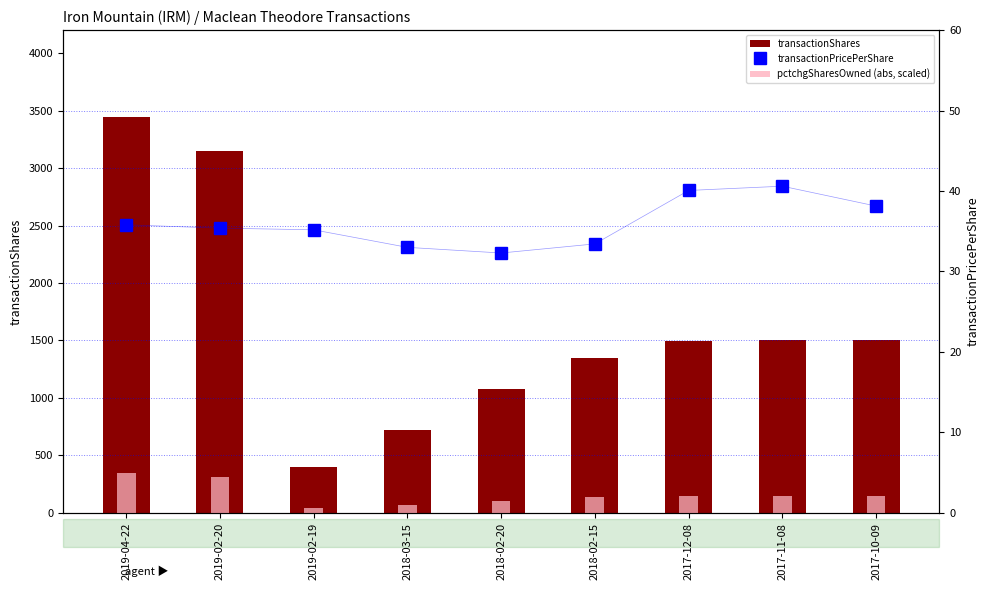

What are all the series names shown in the legend?

transactionShares, pctchgSharesOwned (abs, scaled), transactionPricePerShare